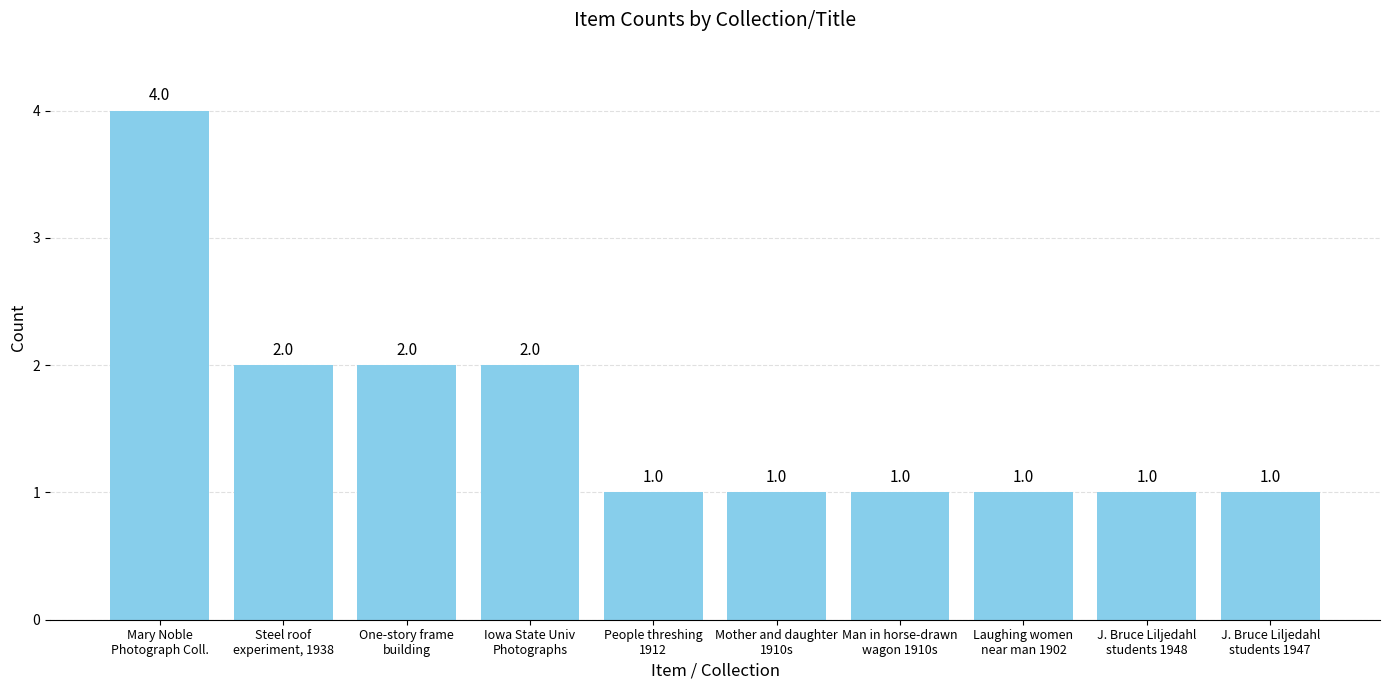

Reading left to right, list all the values displayed in this chart.

4	2	2	2	1	1	1	1	1	1